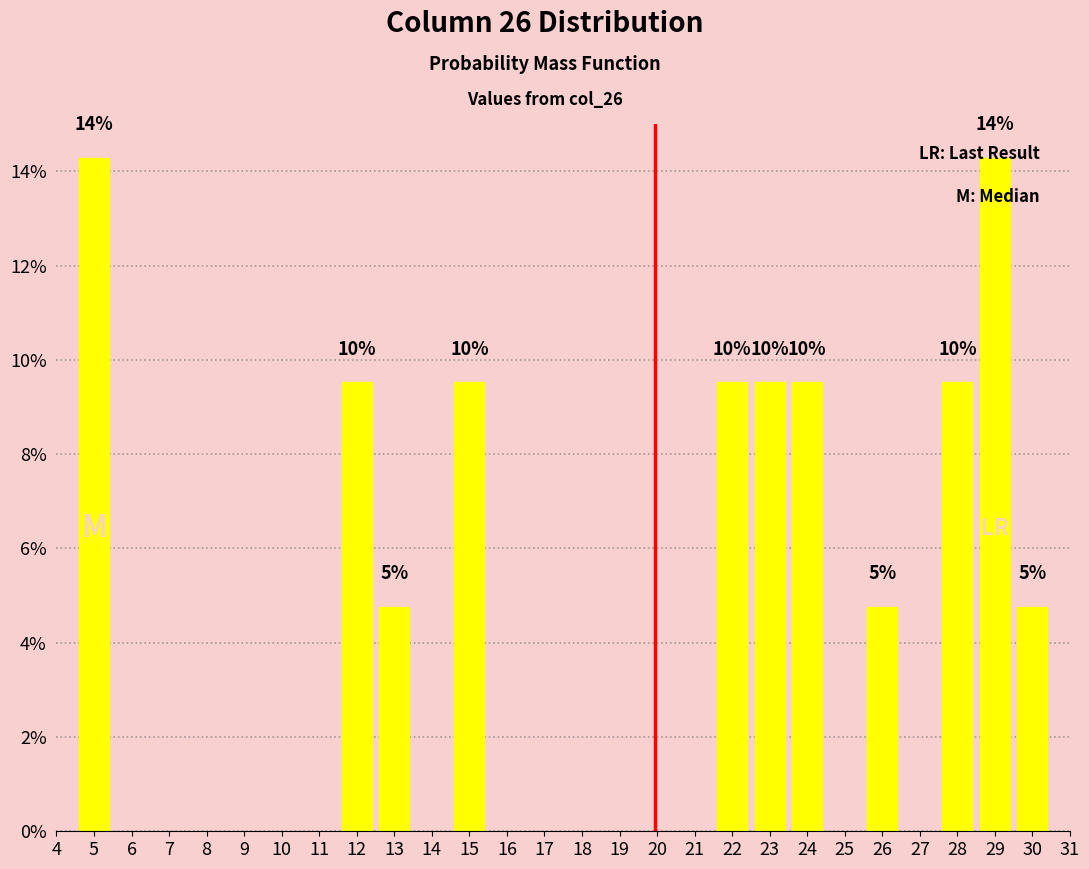

How many bars are there in total?

11